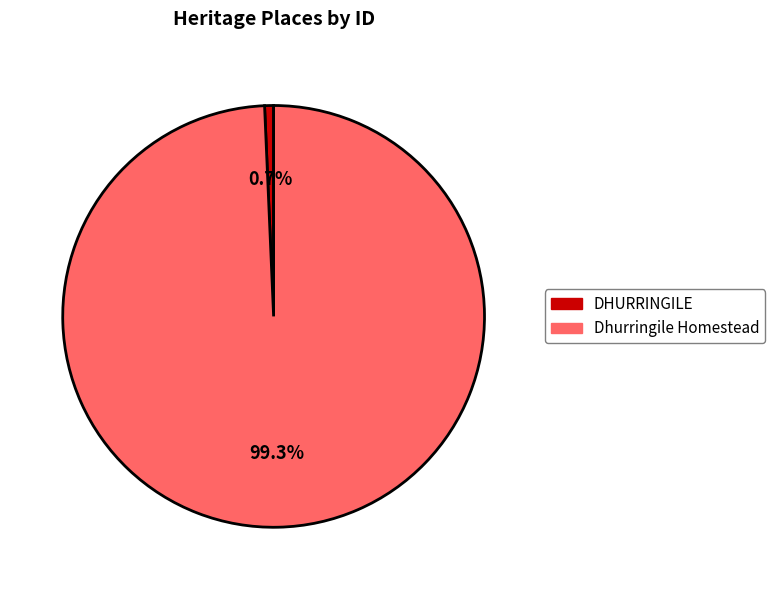

The Dhurringile Homestead slice represents 99% of the pie. True or false?

True